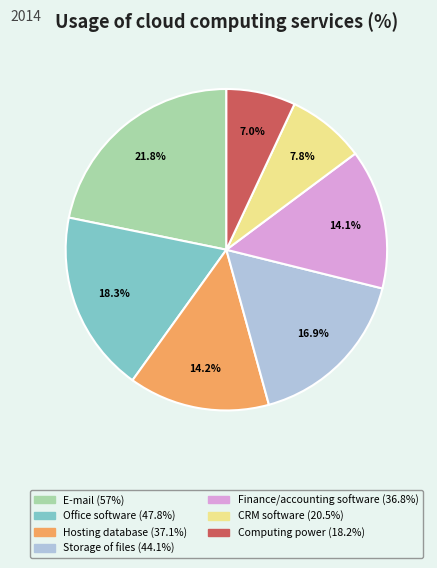

Is there a majority slice in this chart?

No